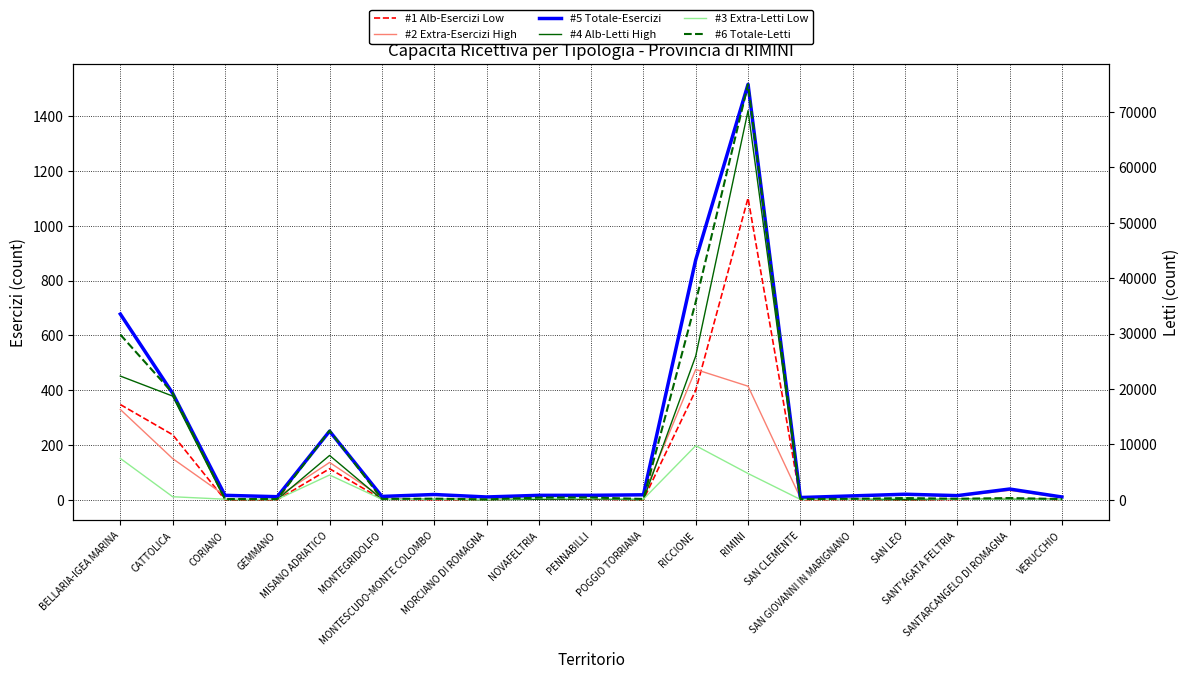

The #5 Totale-Esercizi series shows 15 at SAN GIOVANNI IN MARIGNANO. True or false?

True